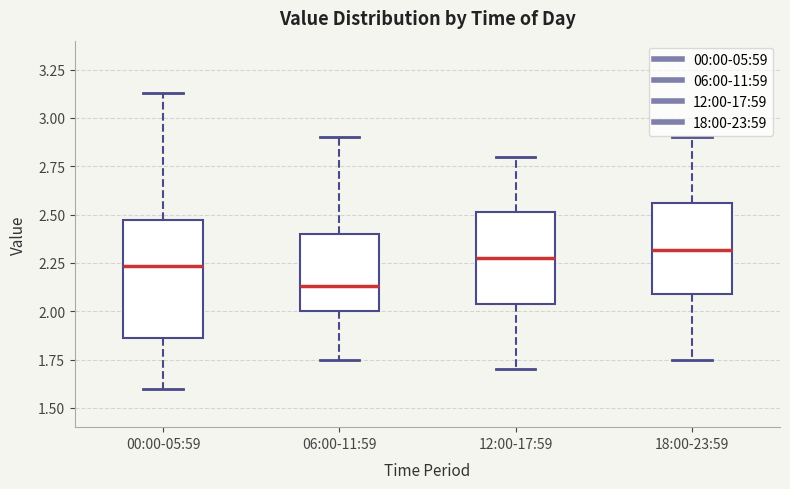

Reading left to right, transcribe this box plot: for each box, give where its median line is, the range the box spans, and where its two whiskers end, as read against the y-axis. The values are not printed on the chart, so give them approximately, as read against the axis.

00:00-05:59: median 2.25, box 1.85 to 2.45, whiskers 1.60 to 3.15
06:00-11:59: median 2.15, box 2.00 to 2.40, whiskers 1.75 to 2.90
12:00-17:59: median 2.30, box 2.05 to 2.50, whiskers 1.70 to 2.80
18:00-23:59: median 2.30, box 2.10 to 2.55, whiskers 1.75 to 2.90